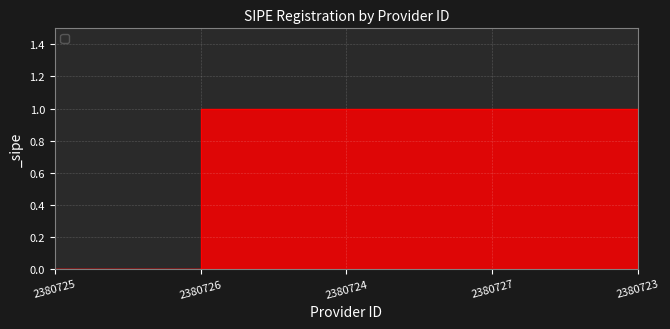

What position from the left is 2380723?

5